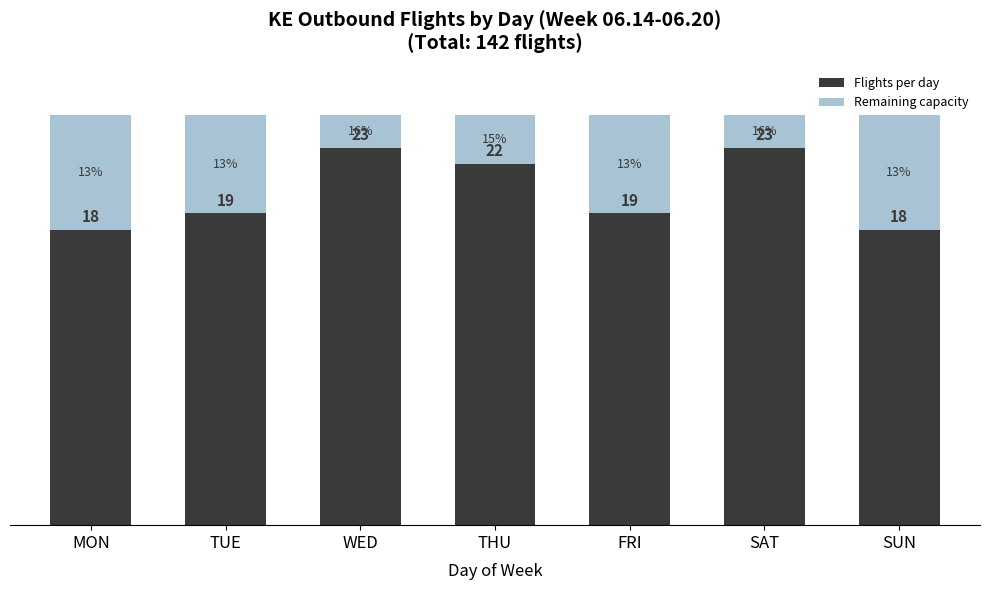

Are the bars horizontal?

No